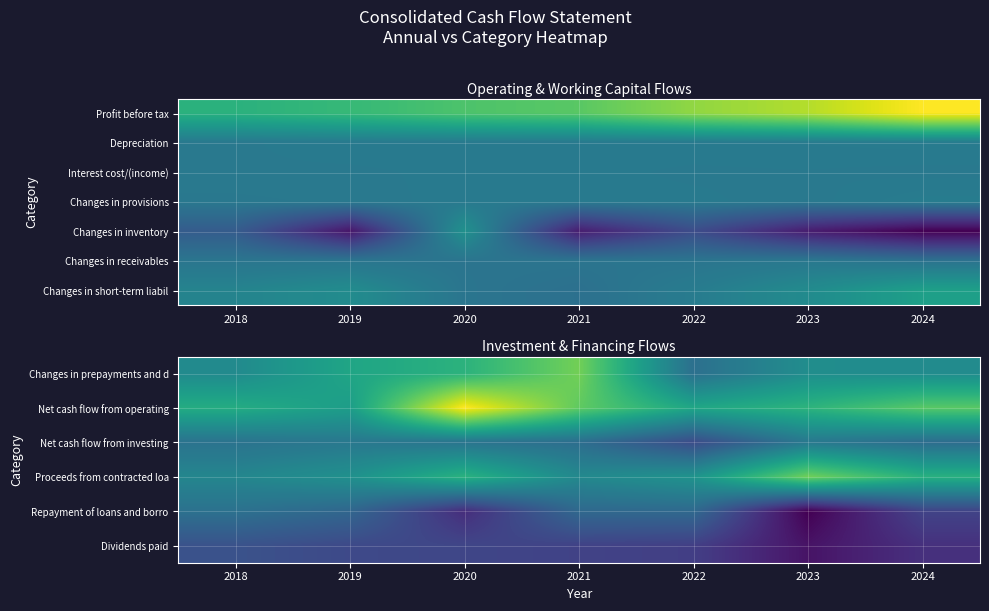

What is the smallest value displayed?

-484633